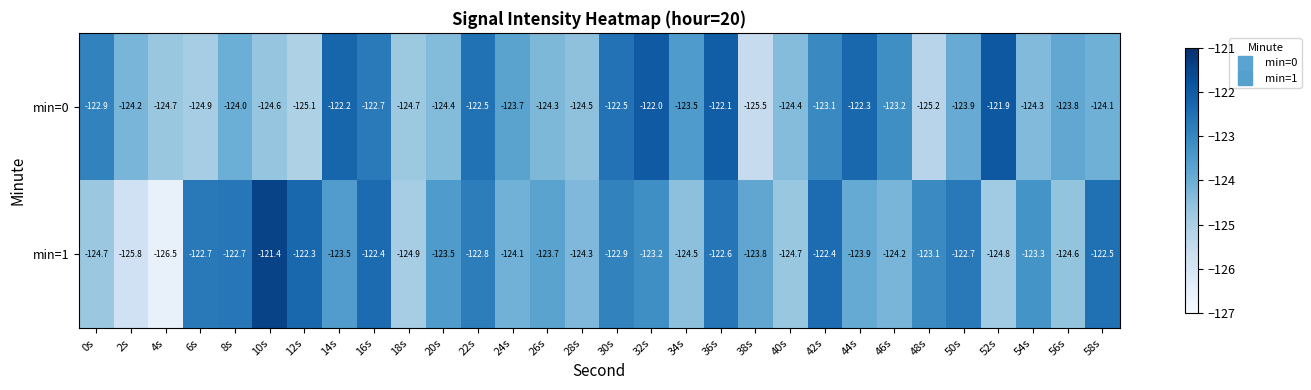

What is the sum of all min=1 values?

-3708.5